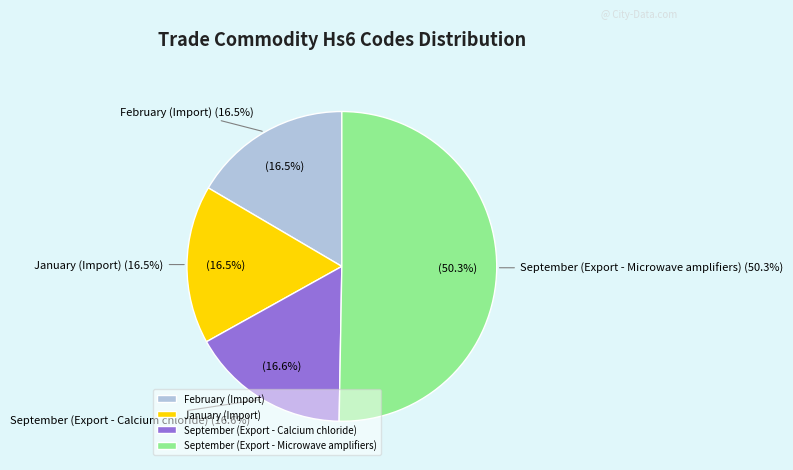

To the nearest percent, what is the difference between the largest and smallest slice percentages?

34%